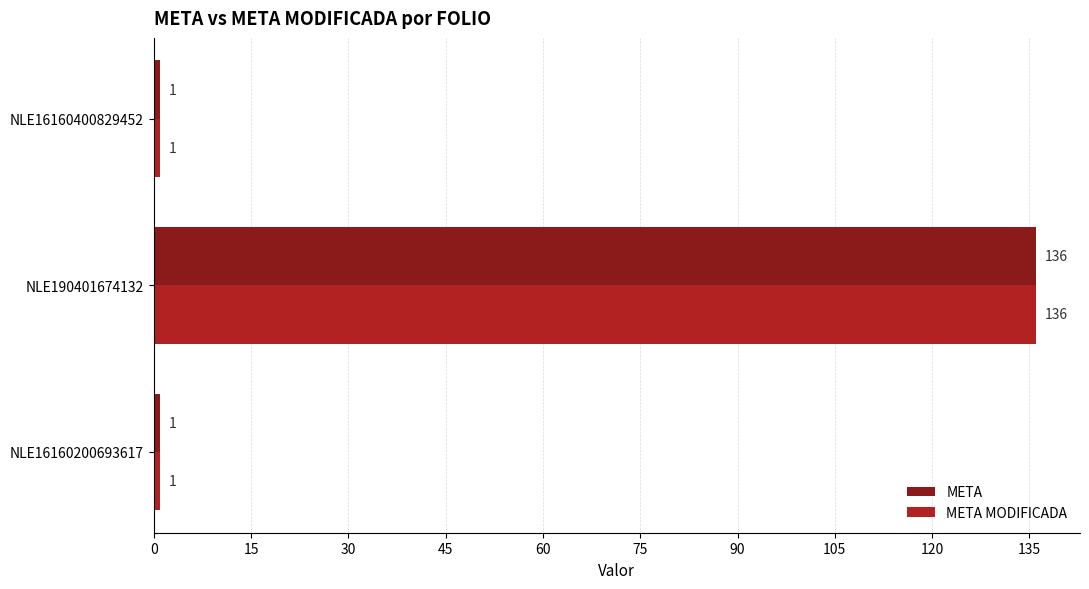

At which category is the sum across all series the highest?

NLE190401674132